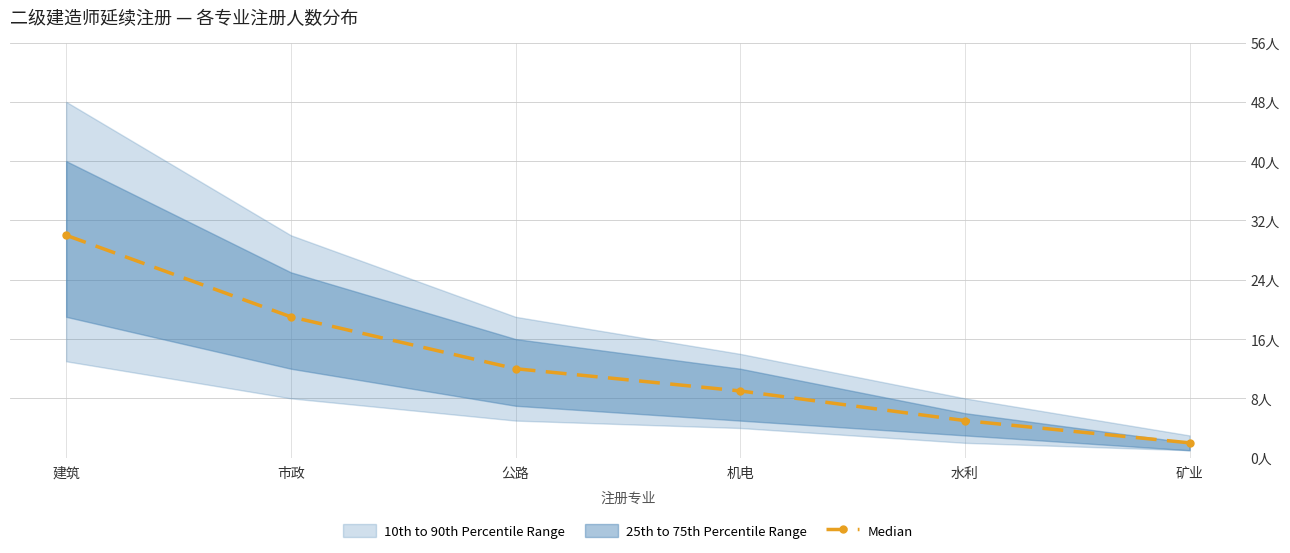

What is the label of the 3rd point from the right?

机电